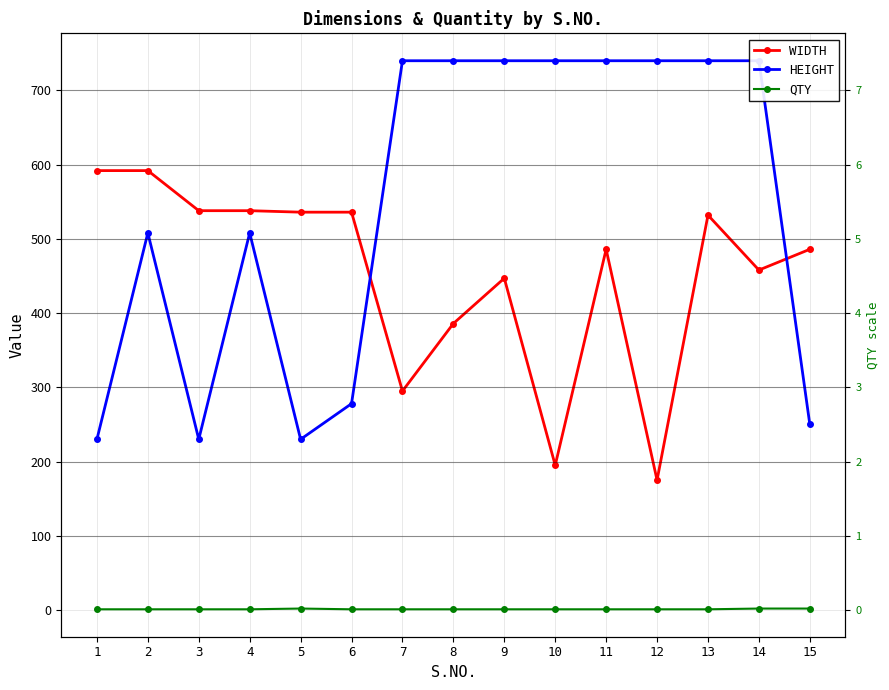

List the series in order of their overall mean, lowest first.

QTY, WIDTH, HEIGHT